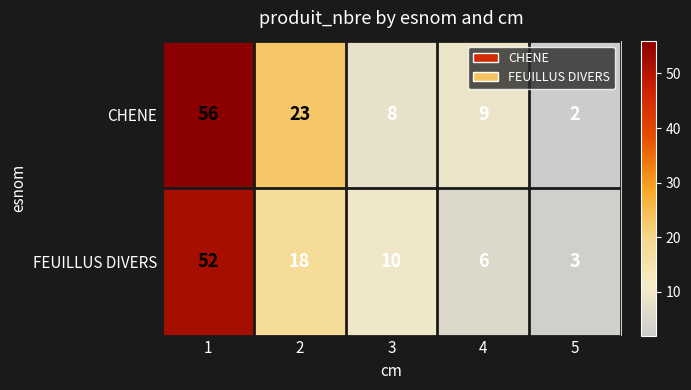

What value does the CHENE series have at 1, to the nearest 5?

55